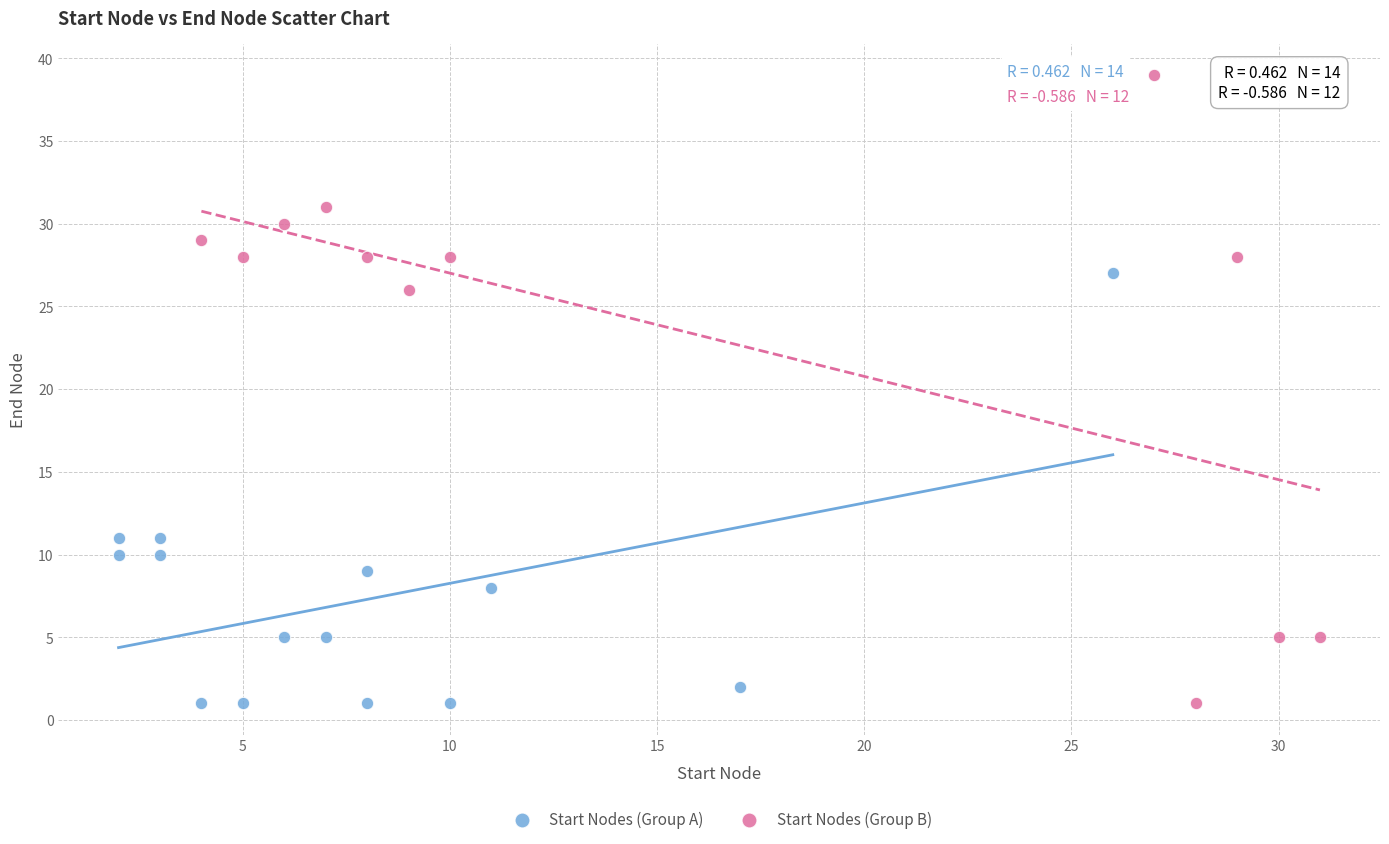

Which series has the largest Y range (max minus min)?

Start Nodes (Group B)